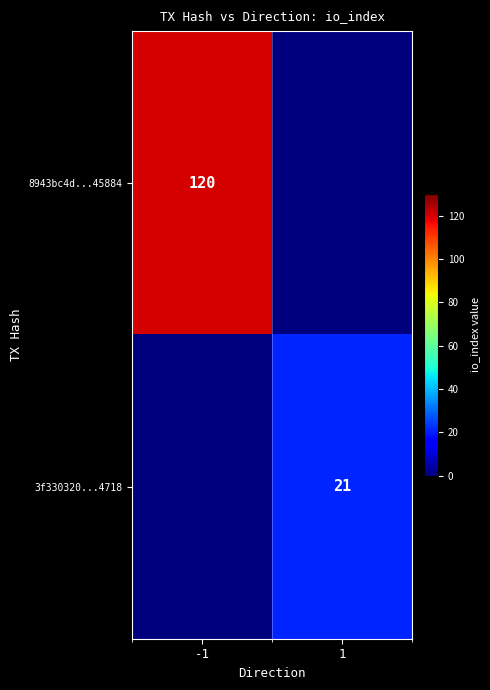

Is it true that 8943bc4d...45884 equals 120 at -1?

True